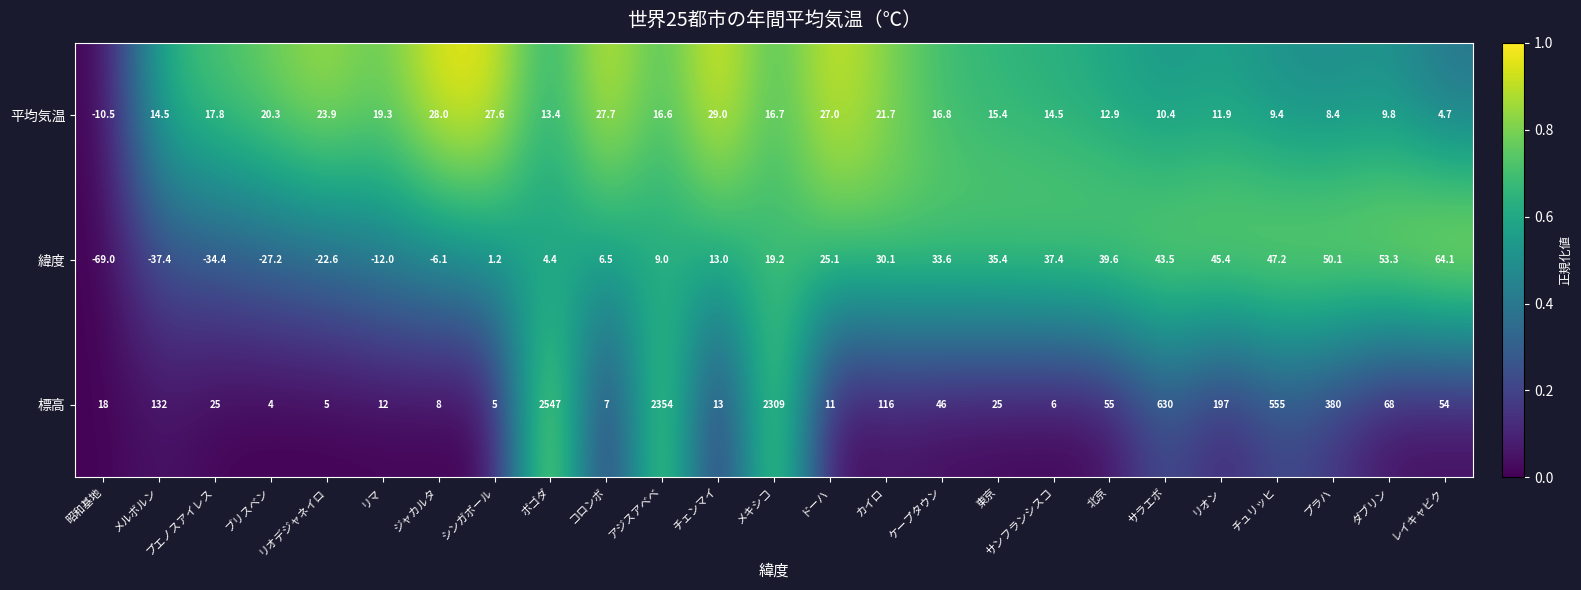

What is the minimum value for 緯度?

-69.0